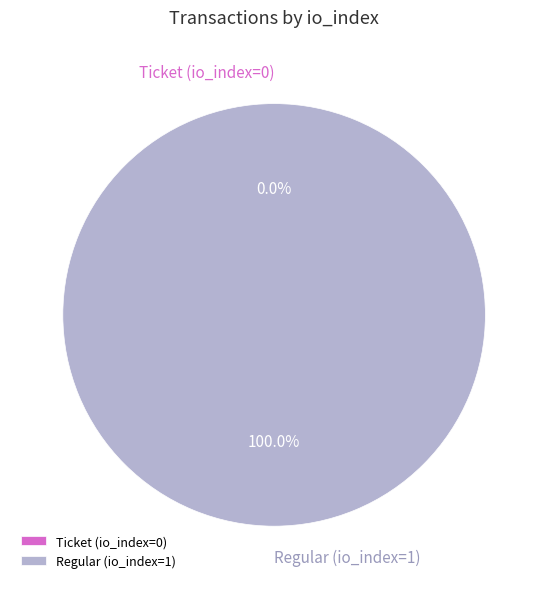

To the nearest percent, what portion does Regular (io_index=1) represent?

100%